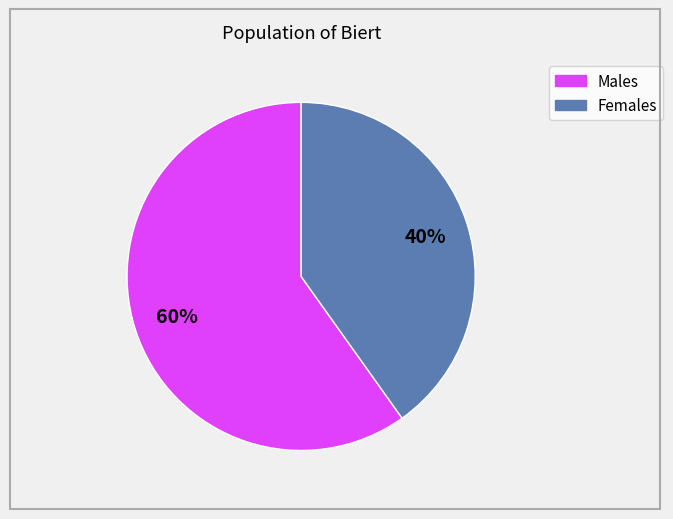

Is it true that Females is 40% of the pie?

True